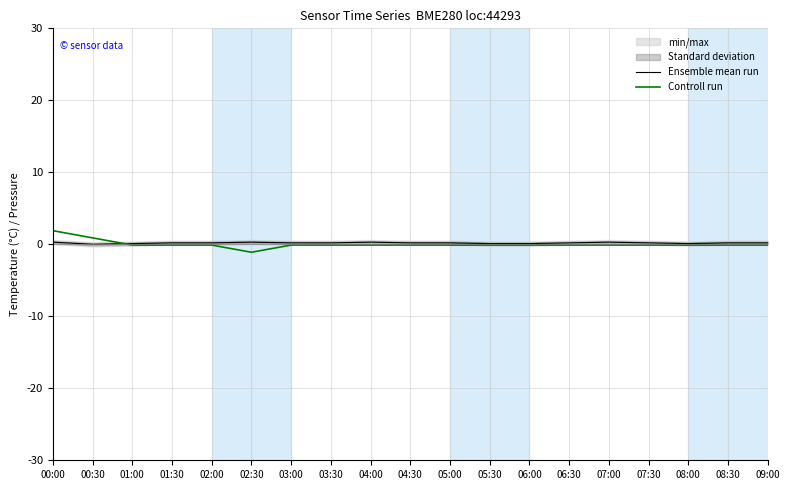

What is the label of the 3rd point from the left?

01:00